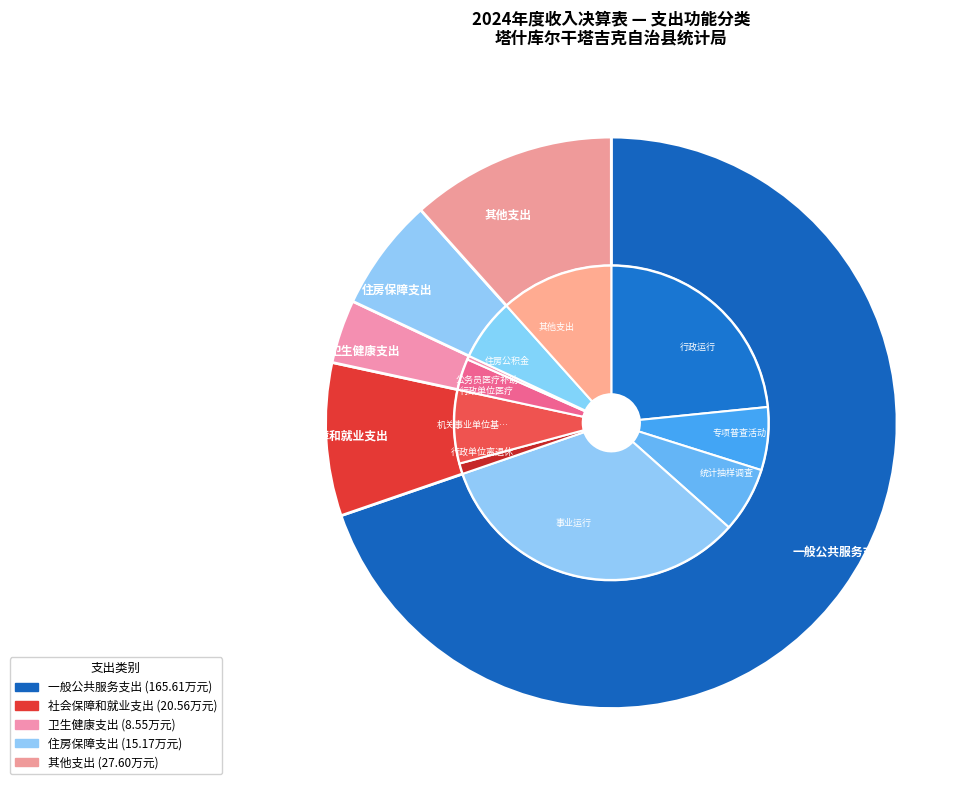

The 社会保障和就业支出 slice represents 17% of the pie. True or false?

False